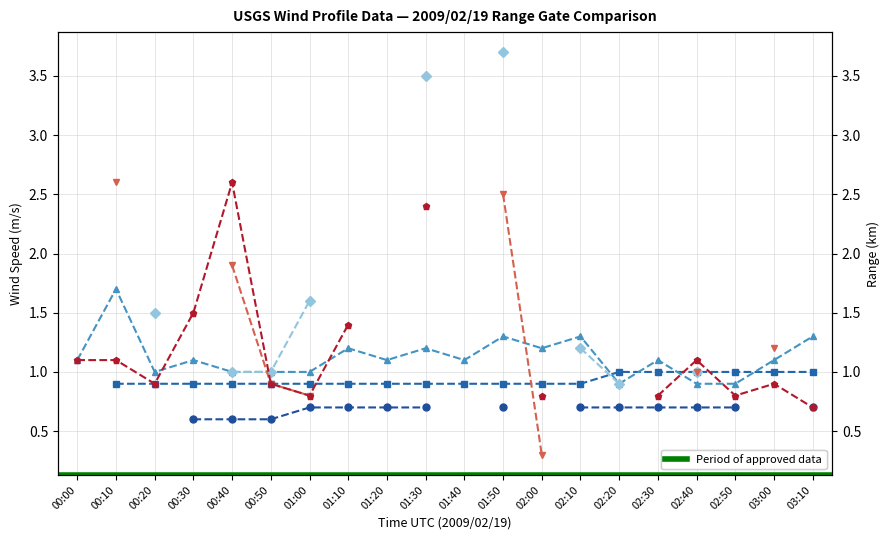

The 1.615 km series shows 3.7 at 01:50. True or false?

True